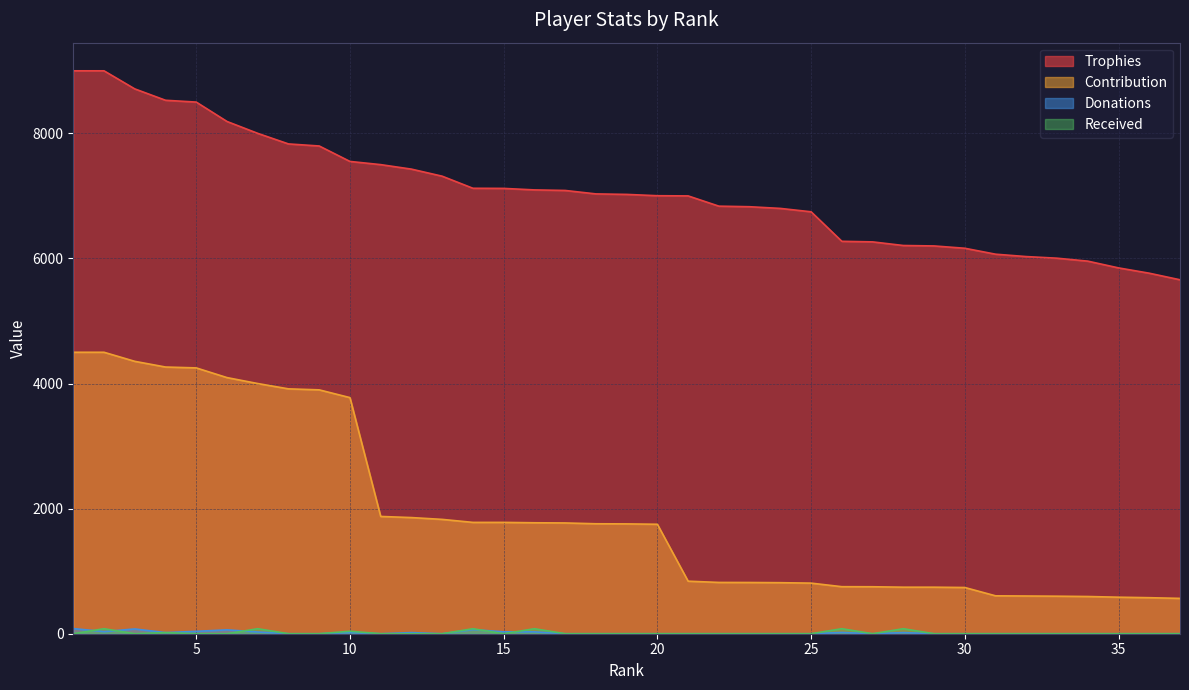

True or false: Received has a value of 48 at 8.

False